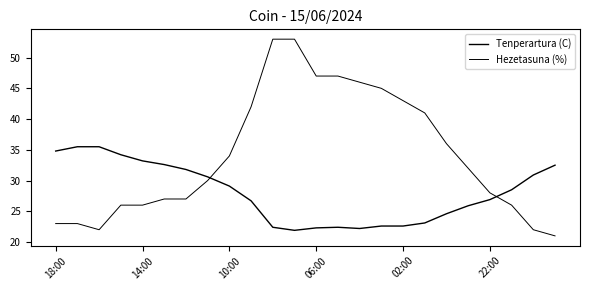

Does the chart have visible grid lines?

No